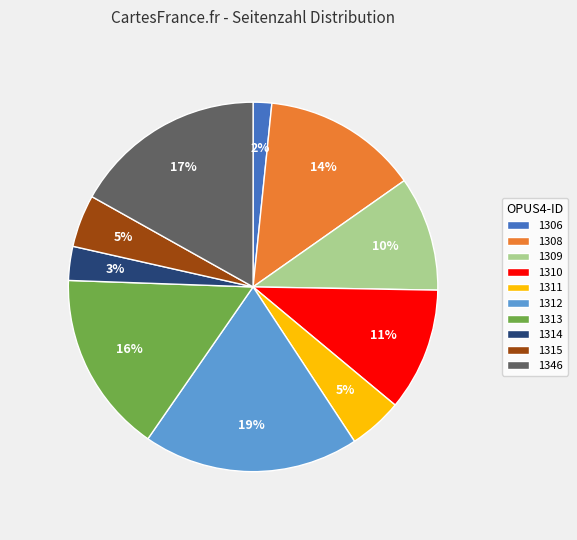

Does 1346 account for over 50% of the chart?

No